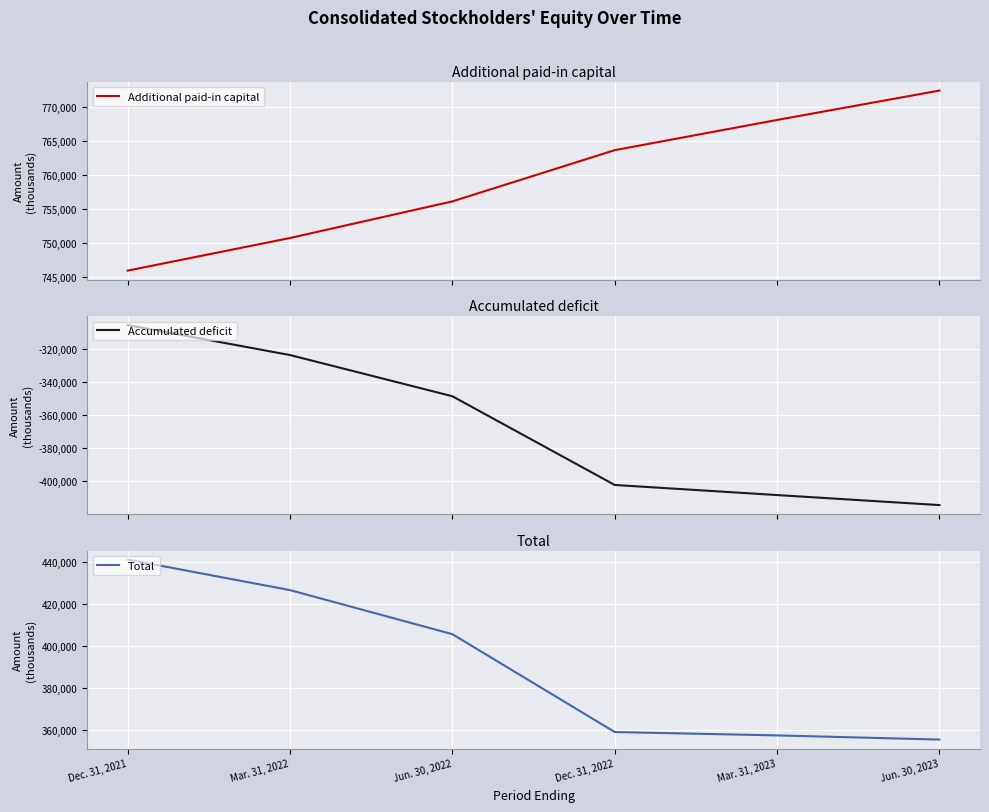

True or false: Accumulated deficit has more than 1 interior local peaks.

False